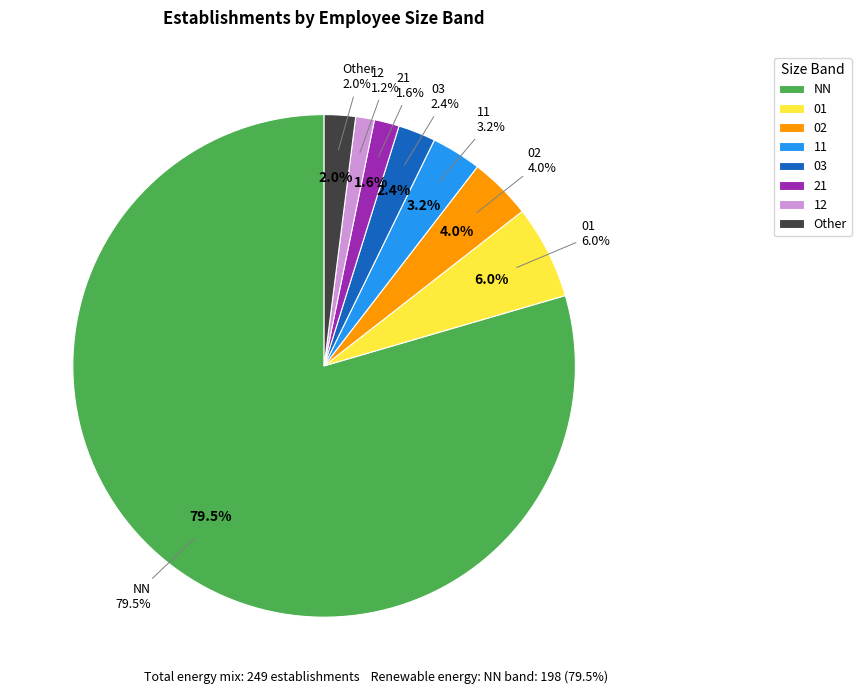

What portion of the pie excludes 01?

94.0%